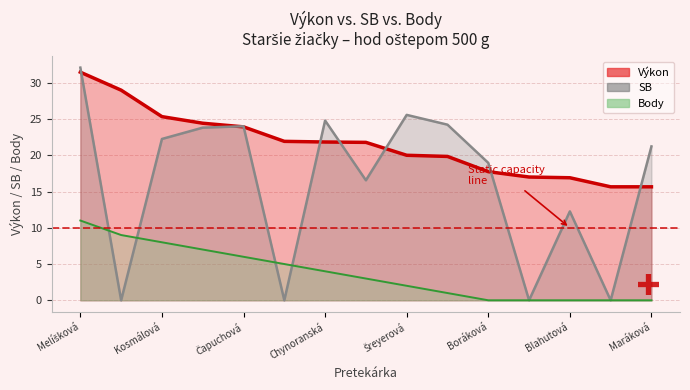

Which series has the largest total across all categories?

Výkon